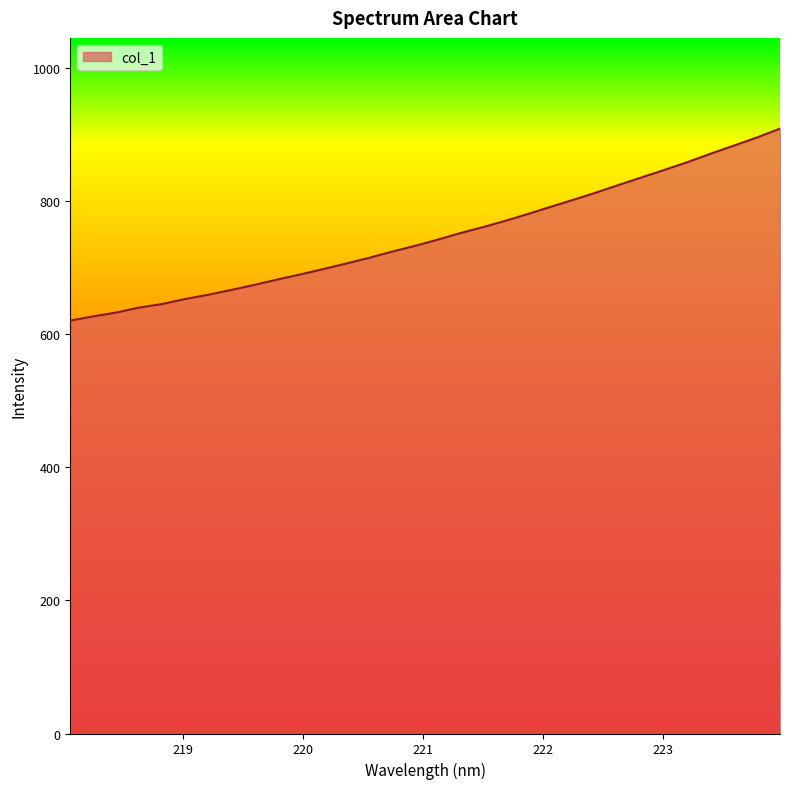

What is the difference between the maximum and minimum values?

288.4